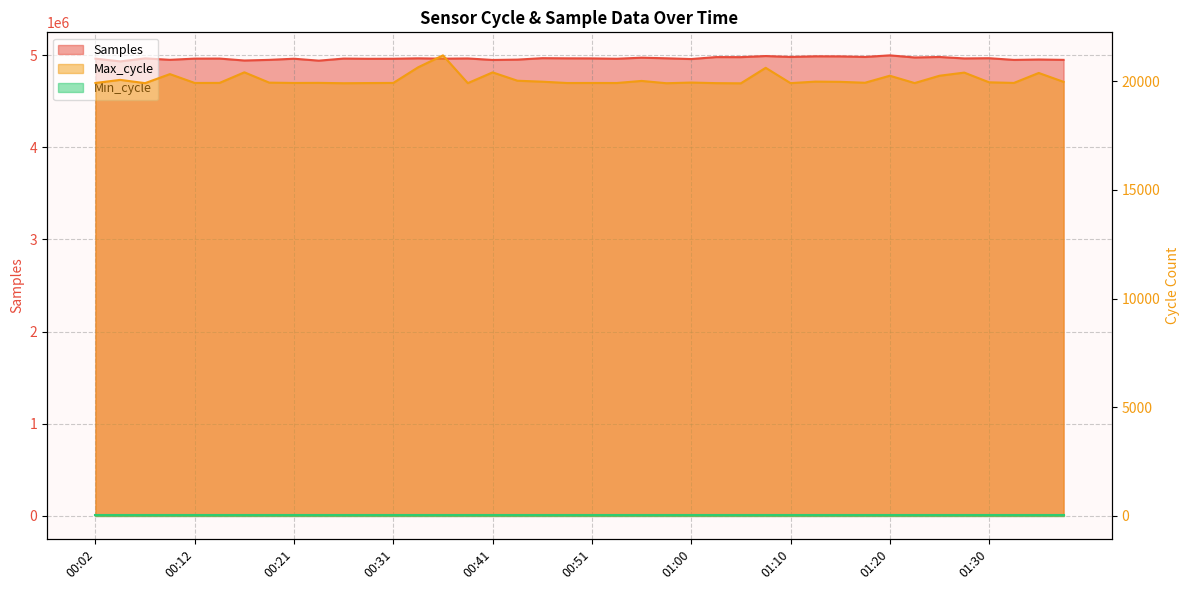

True or false: Min_cycle has more than 0 interior local peaks.

False